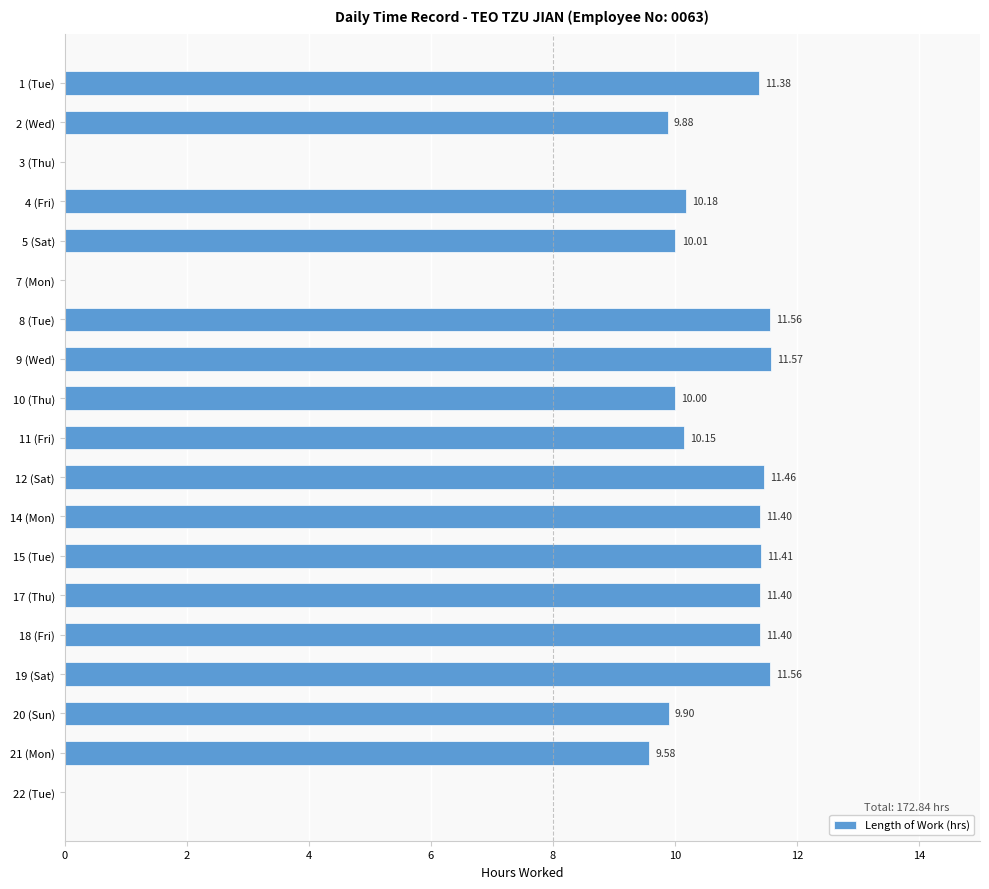

How many distinct data groups are displayed?

1